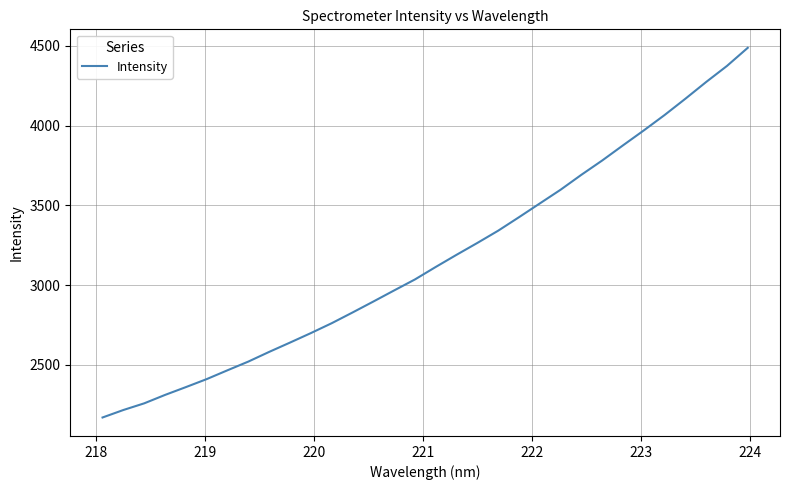

What is the difference between the second highest and minimum values?

2206.2